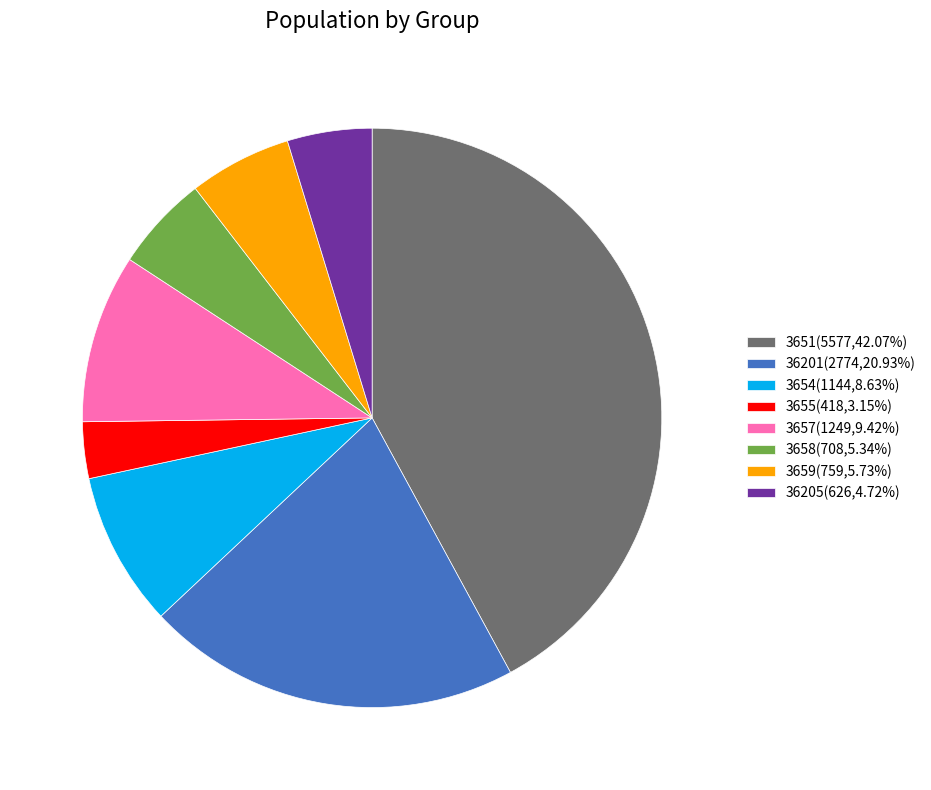

How many segments does this pie chart have?

8